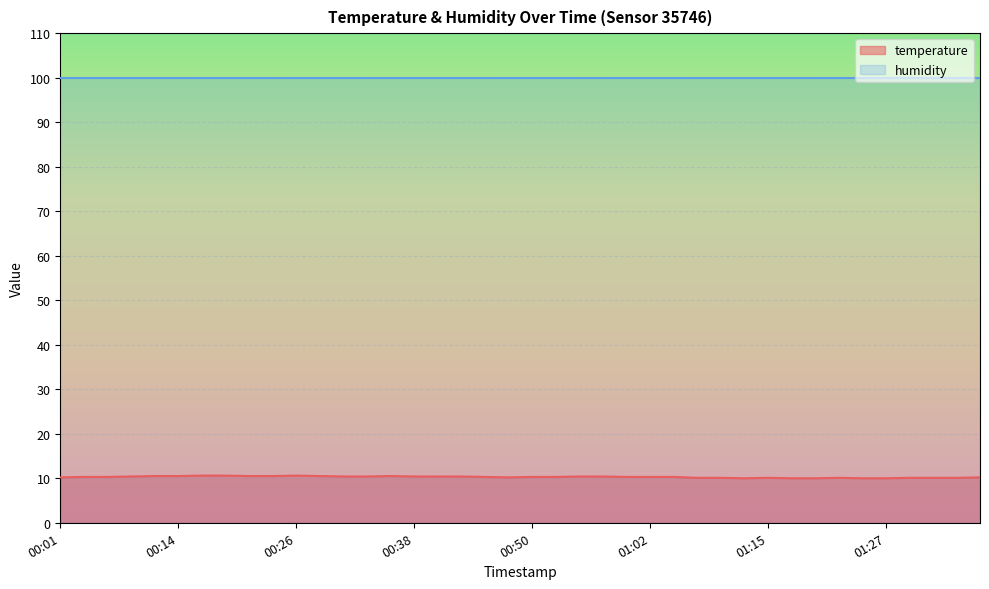

What position from the left is 00:41?

17